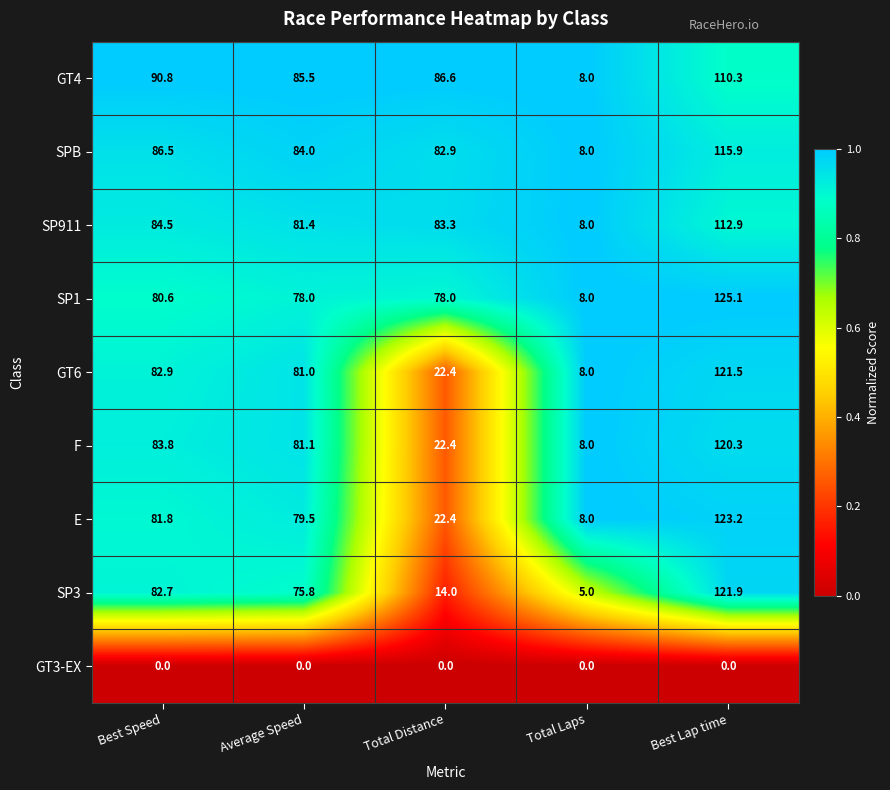

What is the maximum value shown in the chart?

125.1